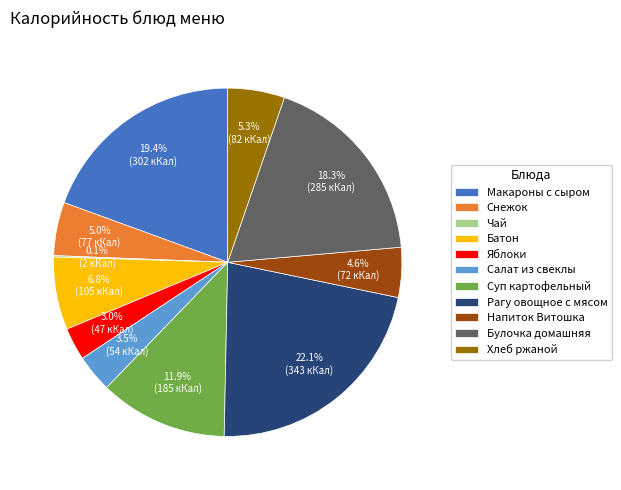

To the nearest percent, what is the average slice percentage?

9%